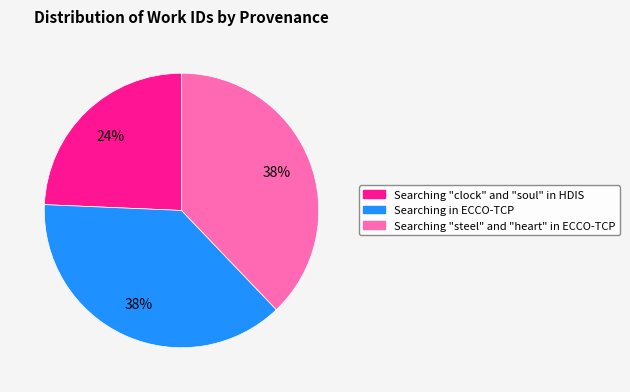

How many segments does this pie chart have?

3